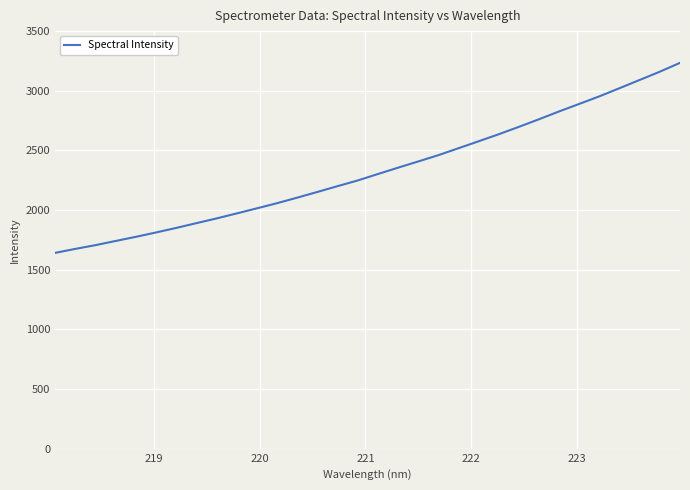

Does the chart have visible grid lines?

Yes